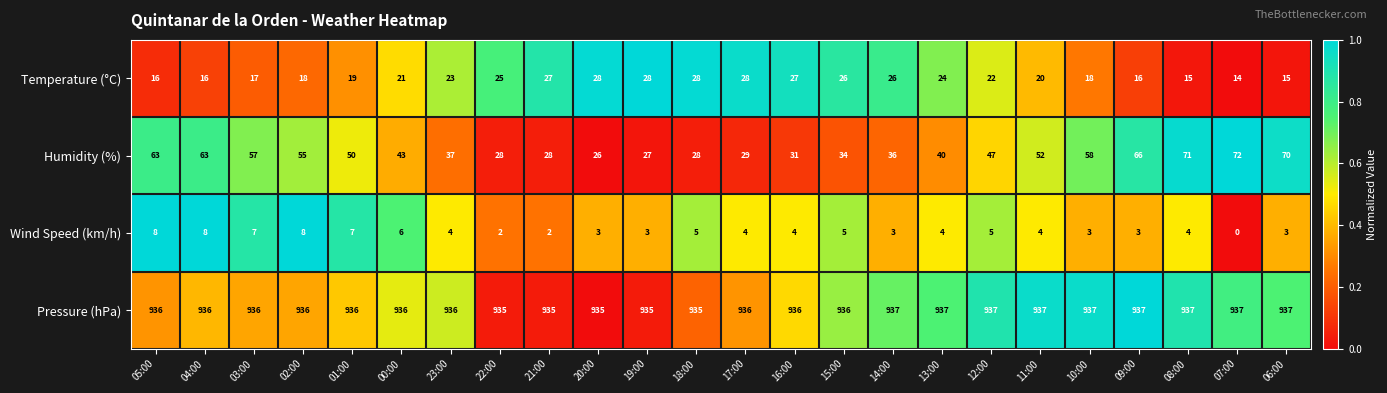

Which series has the largest total across all categories?

Pressure (hPa)